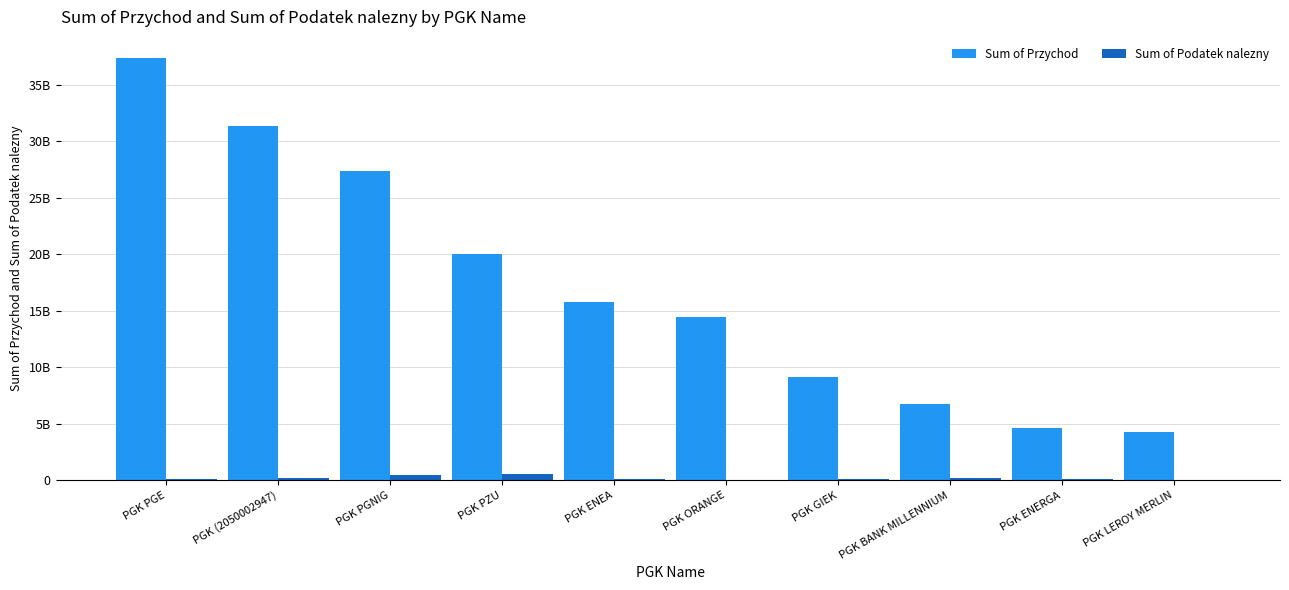

Reading left to right, what are all the values shown in this chart?

Sum of Przychod: 37373612766	31385297831	27415492544	19992707133	15793645600	14483747934	9182204425	6790011296	4600964449	4237982076
Sum of Podatek nalezny: 124218311	205337350	448935725	597568958	160832186	49066782	159120173	184295321	115265233	40353639